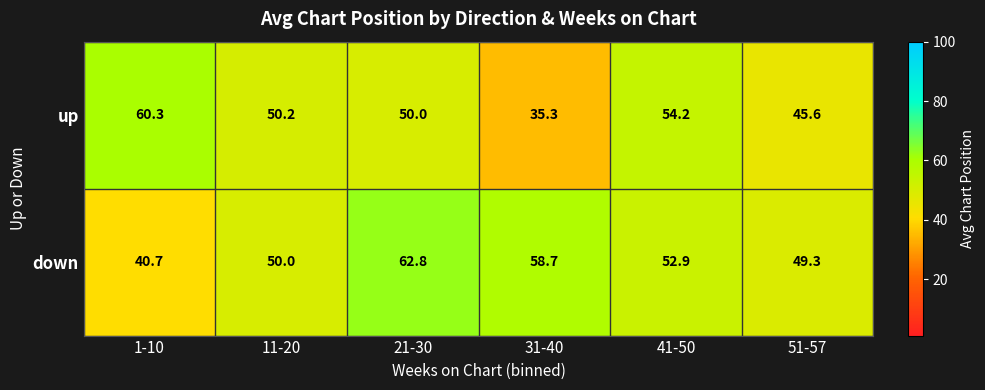

Which series changed the most between 1-10 and 31-40?

up